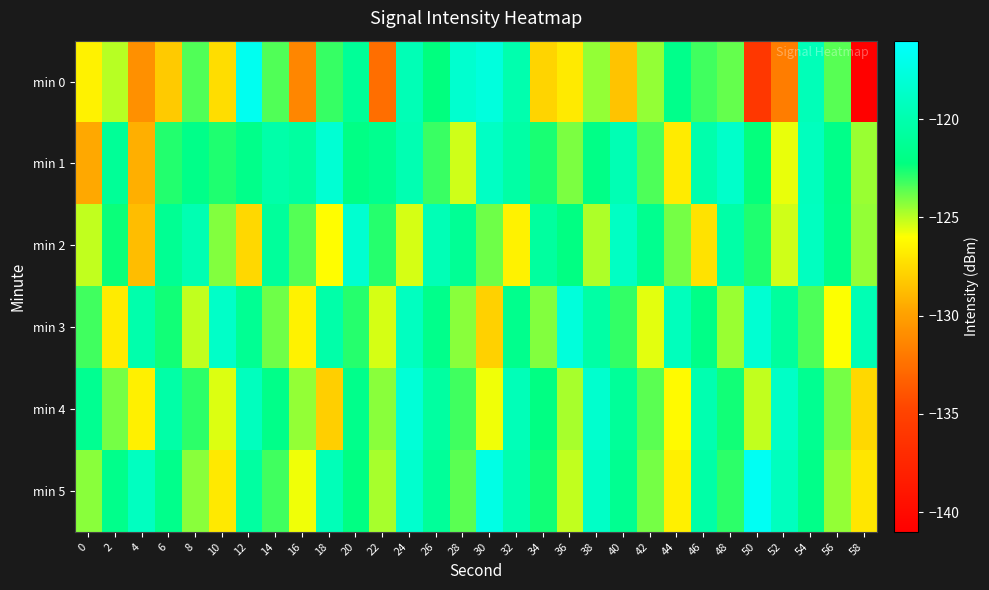

What is the difference between the highest and lowest values at 56?

4.3